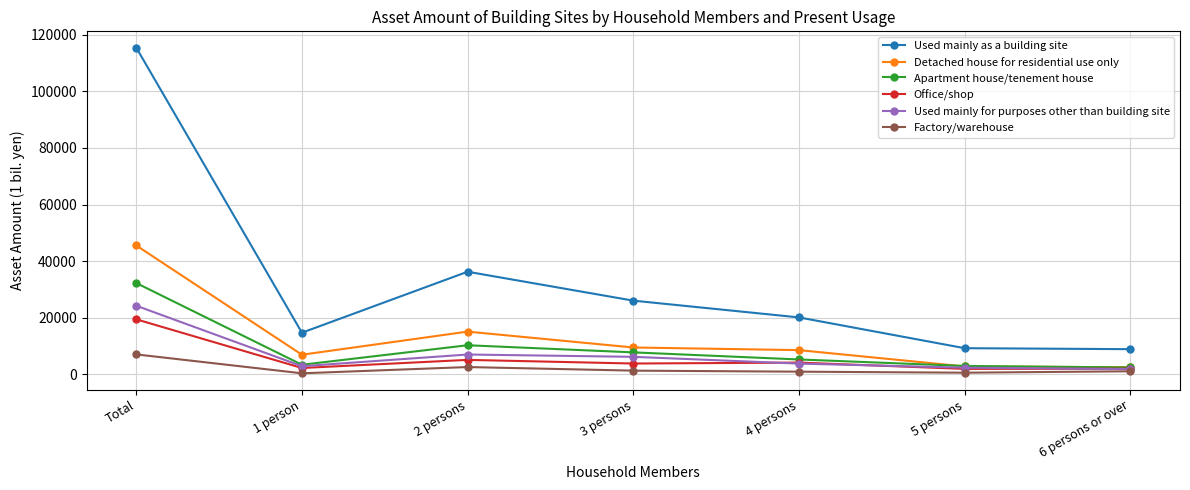

What is the sum of all Detached house for residential use only values?

91153